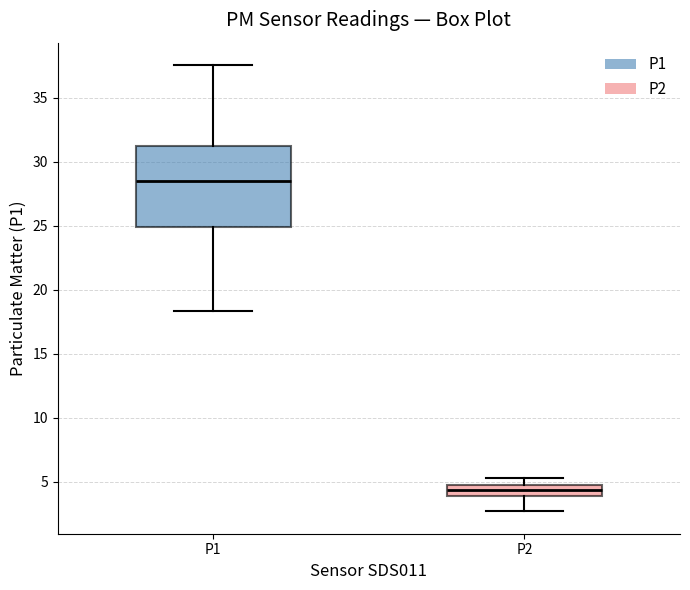

Reading left to right, read every box against the y-axis: the position of its median line, the range the box covers, and the ends of its whiskers. The values are not printed on the chart, so give them approximately, as read against the axis.

P1: median 28.5, box 25.0 to 31.5, whiskers 18.5 to 37.5
P2: median 4.5 (inside the box), box 4.0 to 4.5, whiskers 2.5 to 5.5